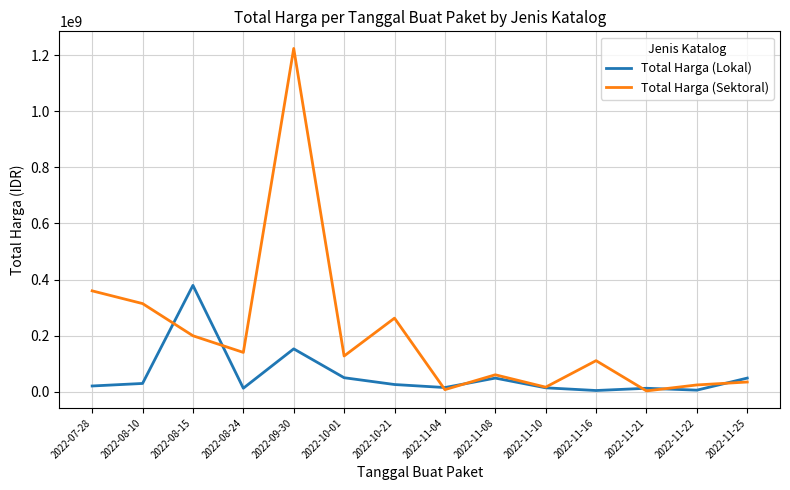

What is the maximum value for Total Harga (Lokal)?

379075000